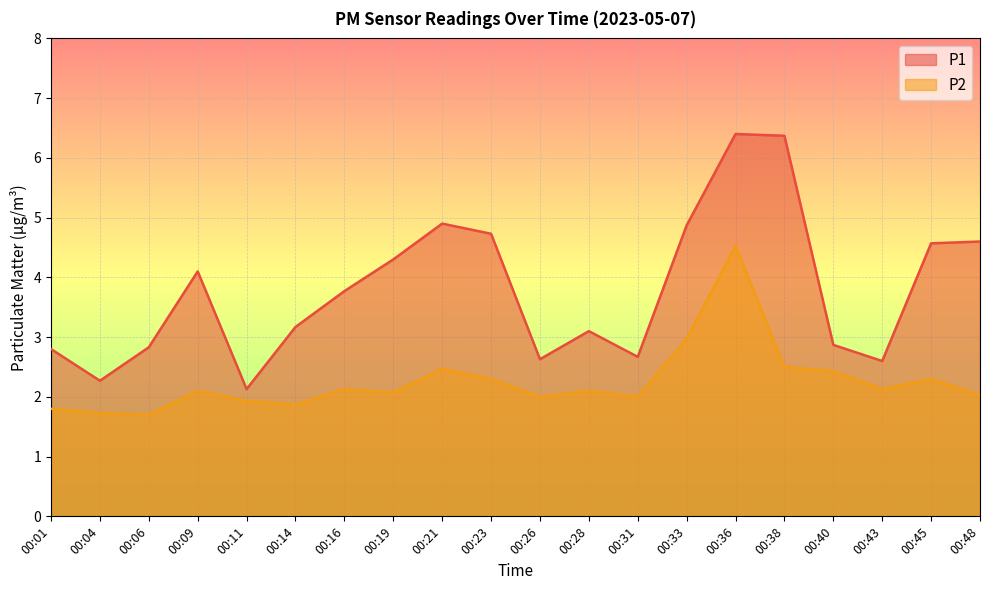

At how many categories does at least one series exceed 5?

2